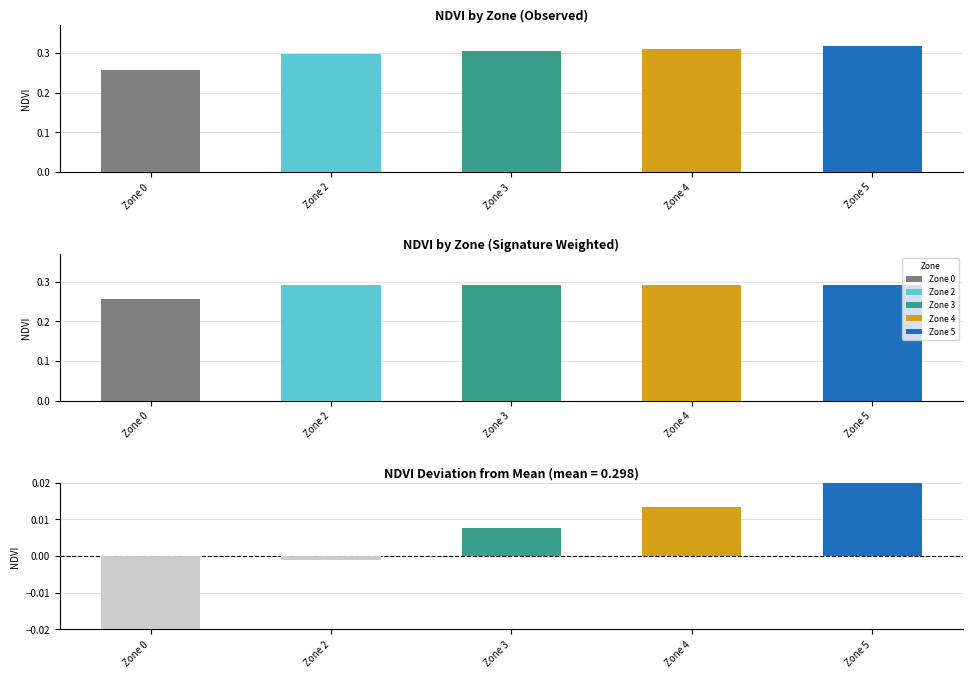

What is the maximum value shown in the chart?

0.3